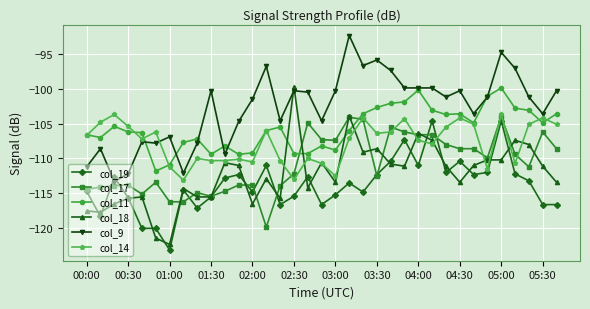

What is the difference between the maximum and minimum values in the col_11 series?

11.9